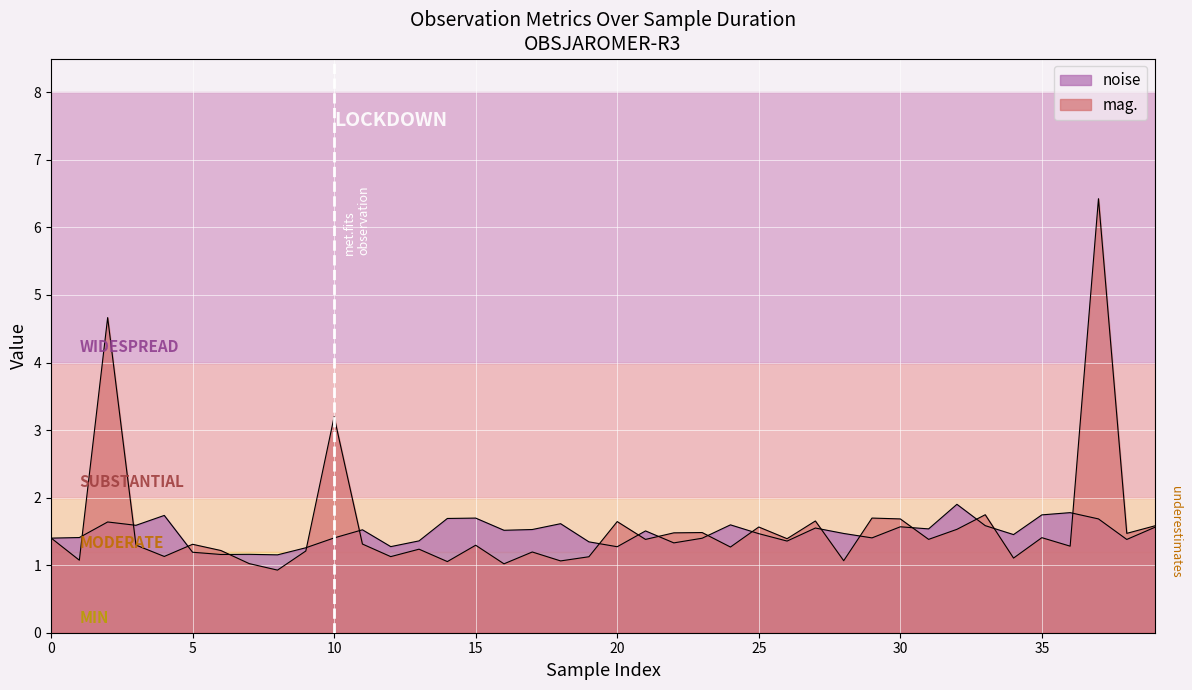

What is the smallest value displayed?

0.9